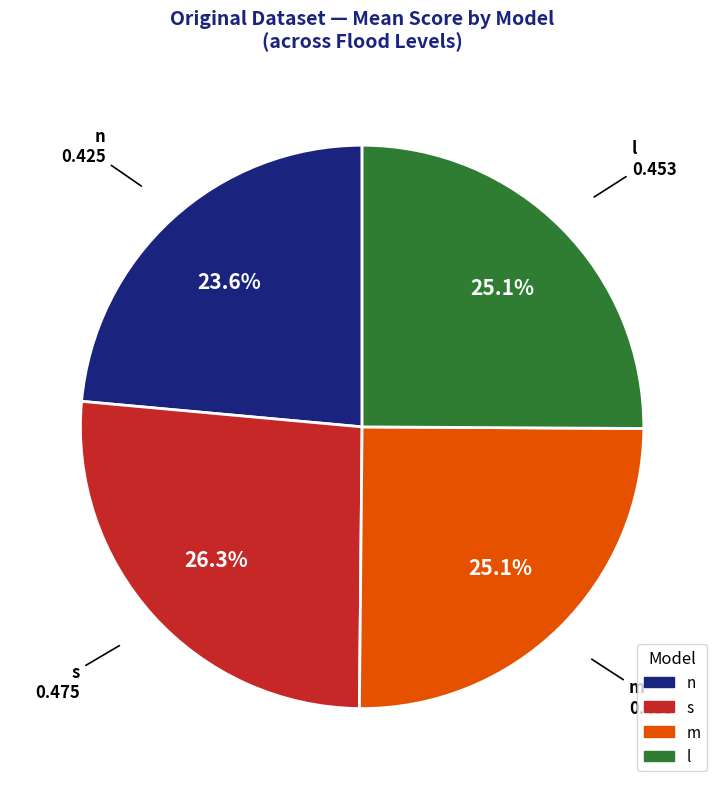

Is there any slice that represents more than half of the pie?

No